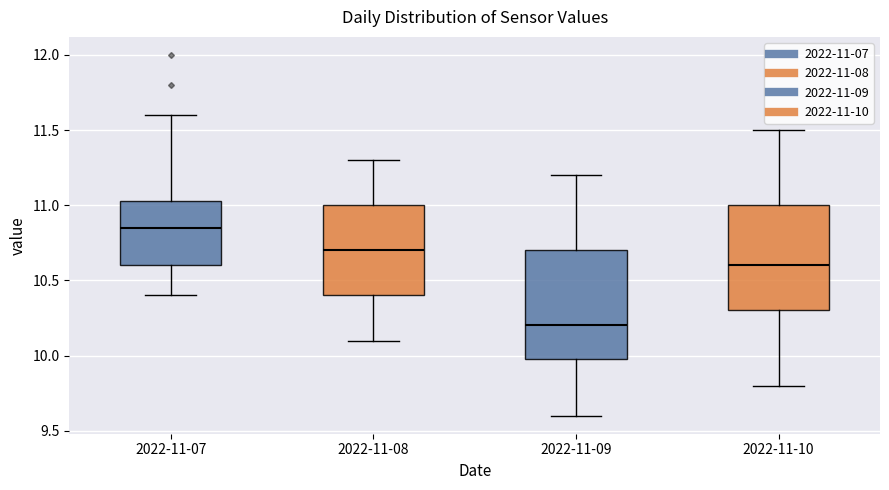

Reading left to right, transcribe this box plot: for each box, give where its median line is, the range the box spans, and where its two whiskers end, as read against the y-axis. The values are not printed on the chart, so give them approximately, as read against the axis.

2022-11-07: median 10.85, box 10.60 to 11.05, whiskers 10.40 to 11.60
2022-11-08: median 10.70, box 10.40 to 11.00, whiskers 10.10 to 11.30
2022-11-09: median 10.20, box 10.00 to 10.70, whiskers 9.60 to 11.20
2022-11-10: median 10.60, box 10.30 to 11.00, whiskers 9.80 to 11.50